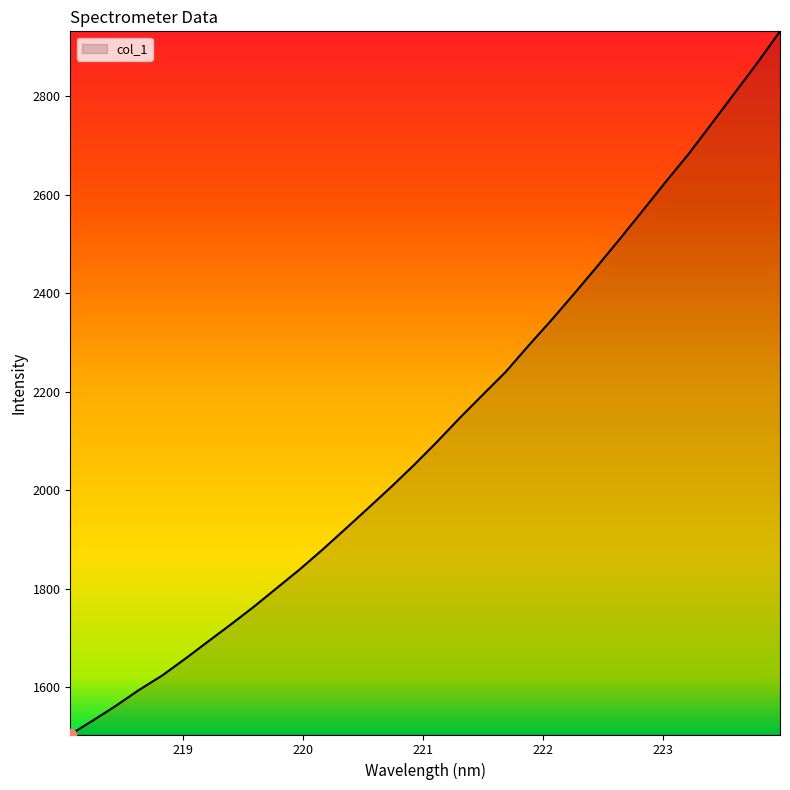

What is the greatest value displayed?

2931.9